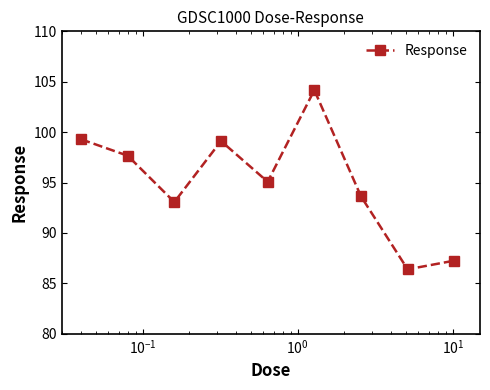

How many interior local valleys (lower than both neighbors) does the data have?

3